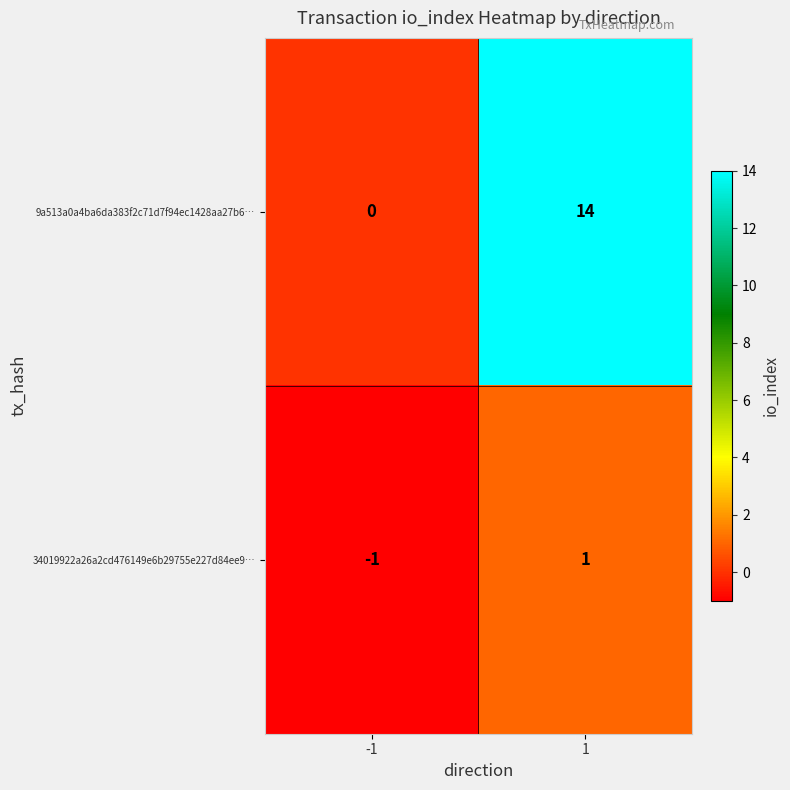

What is the smallest value displayed?

-1